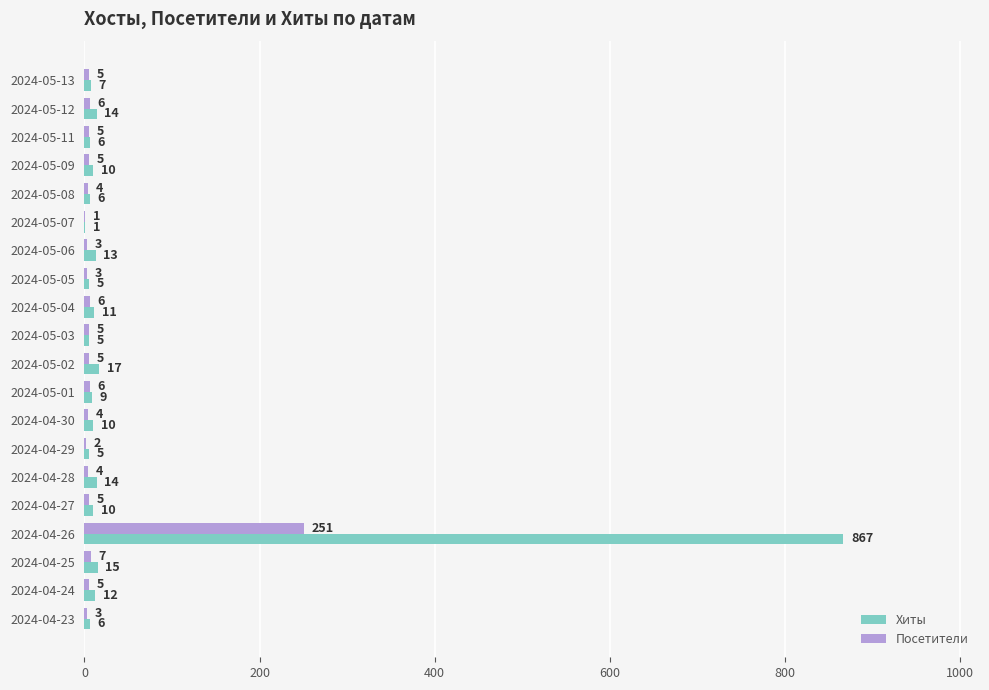

Which category has the highest value in the Хиты series?

2024-04-26